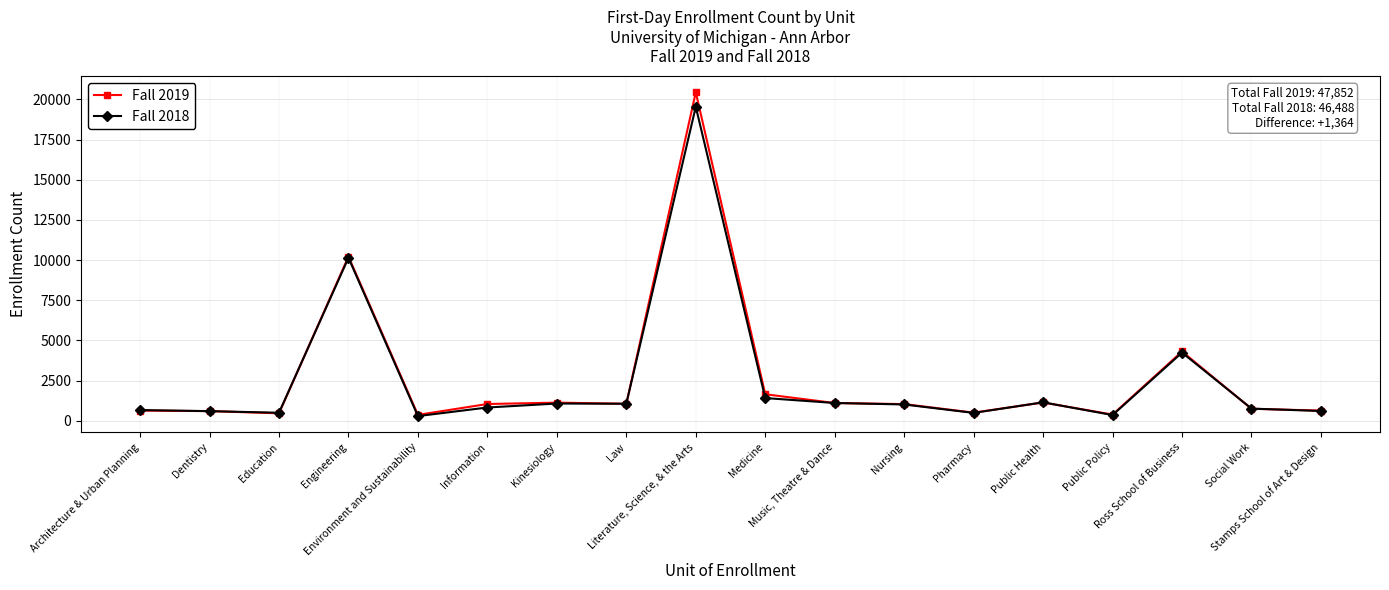

What is the value of the Fall 2018 point at the 10th from the left?

1410